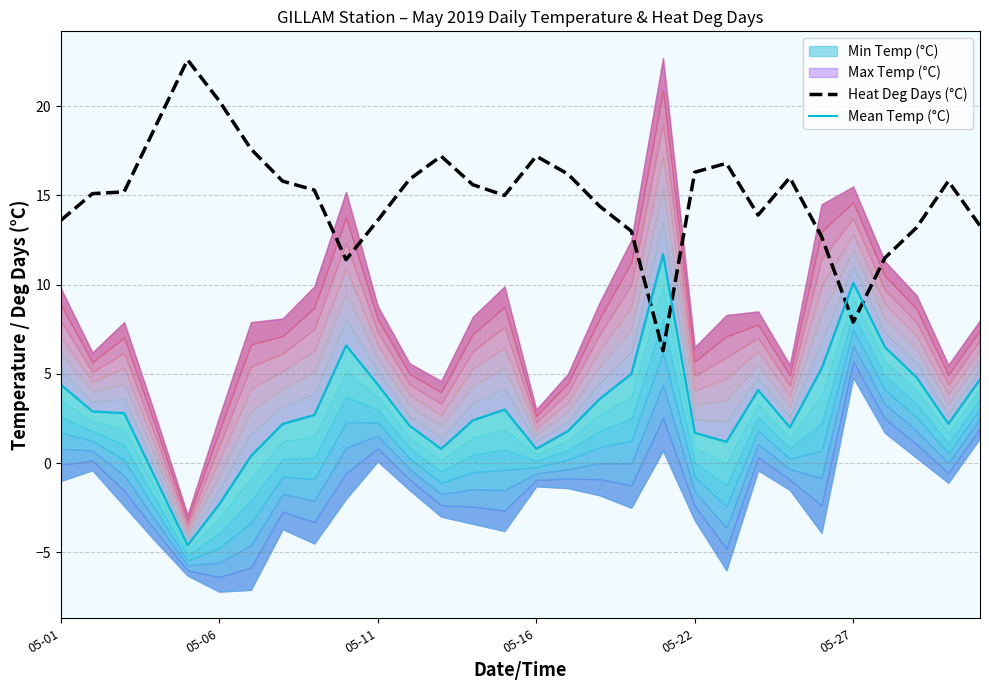

True or false: Heat Deg Days (°C) and Mean Temp (°C) intersect in this chart.

True